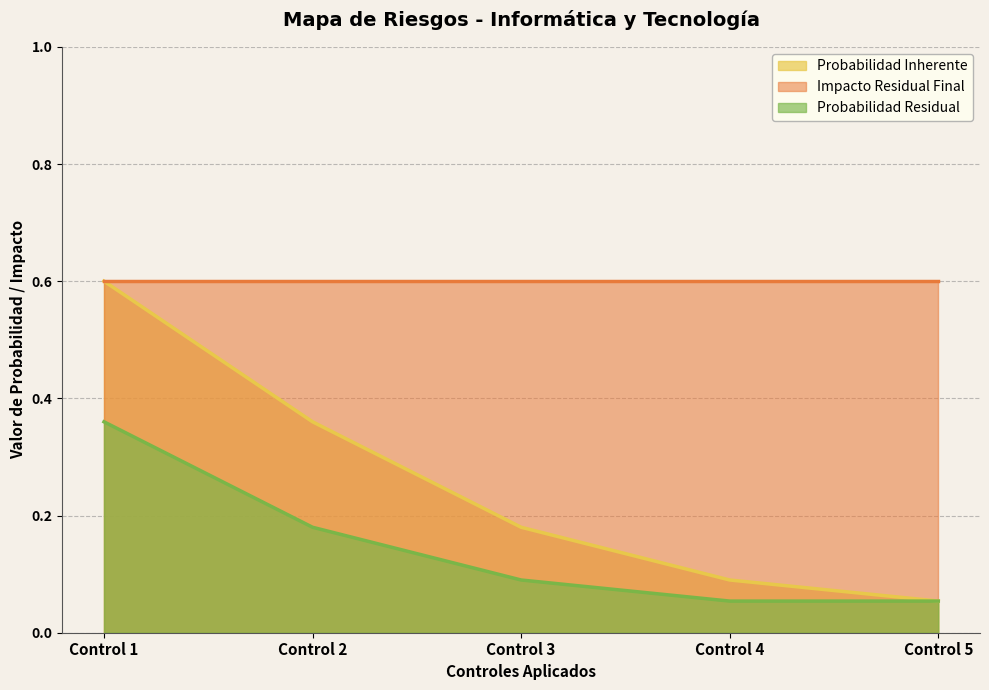

The Probabilidad Residual series shows 0.4 at Control 1. True or false?

True